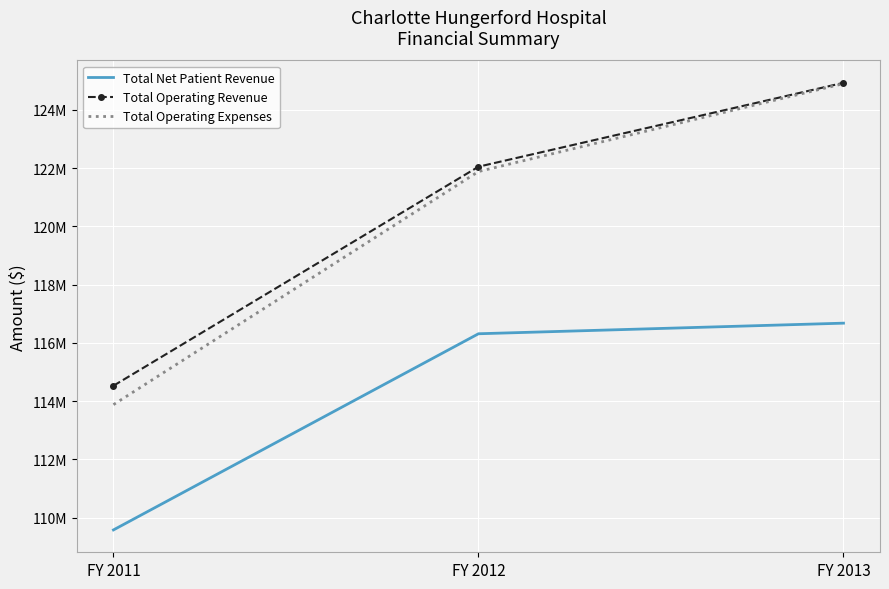

At which category is the sum across all series the highest?

FY 2013